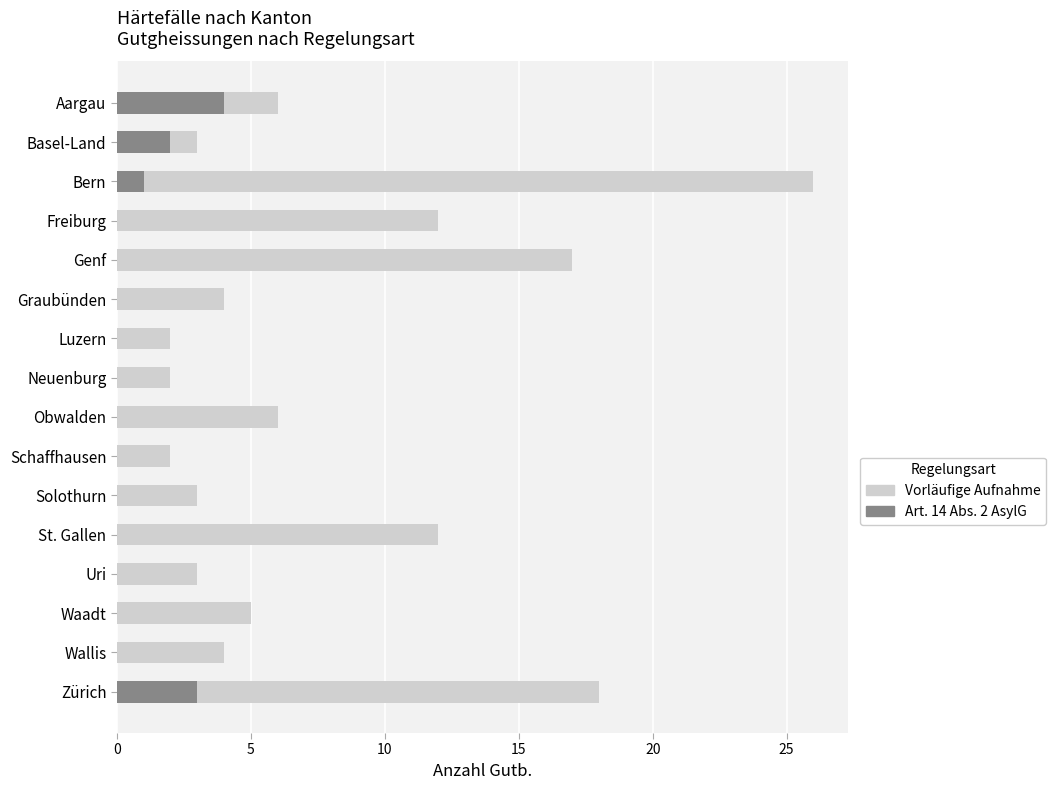

At Luzern, list the series in order from largest to smallest.

Total Gutb. (Vorläufig Aufnahme), Total Gutb. (Art. 14)